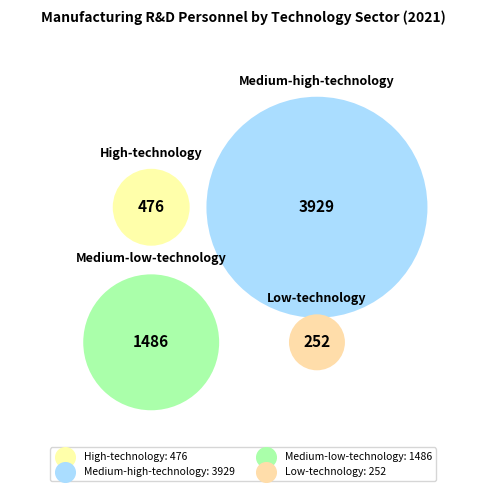

Approximately how many times larger is the value at Medium-low-technology compared to High-technology?

3.1